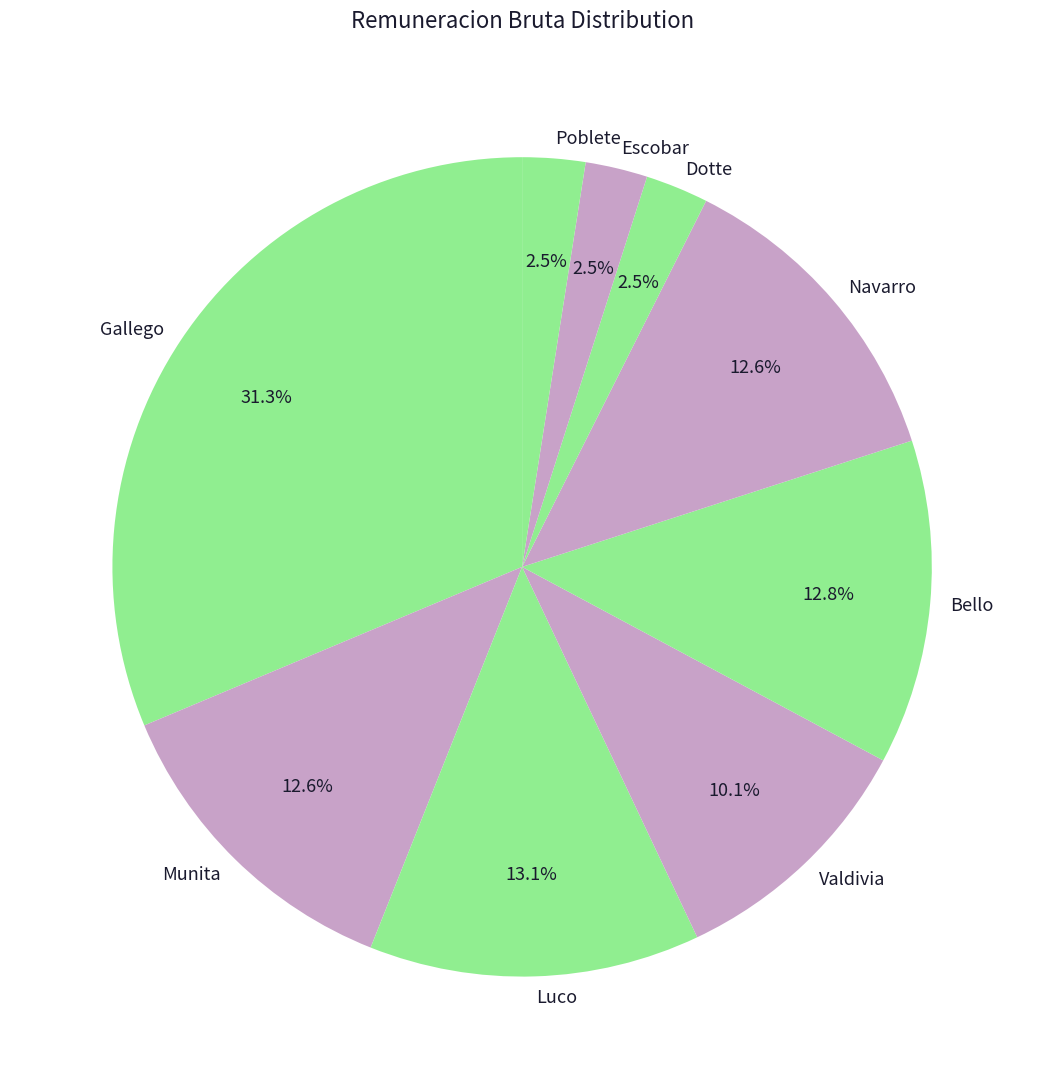

Count the number of slices in the pie.

9